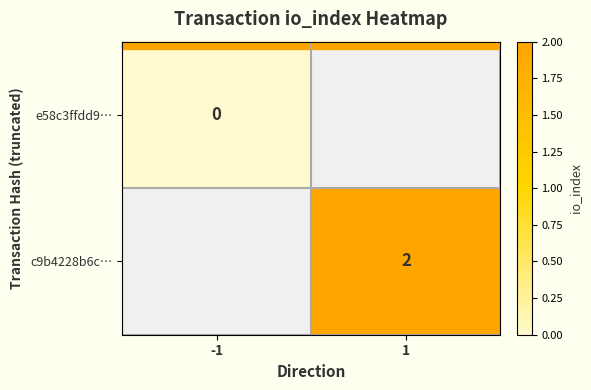

Is the value of e58c3ffdd9… at -1 greater than the value of c9b4228b6c… at 1?

No